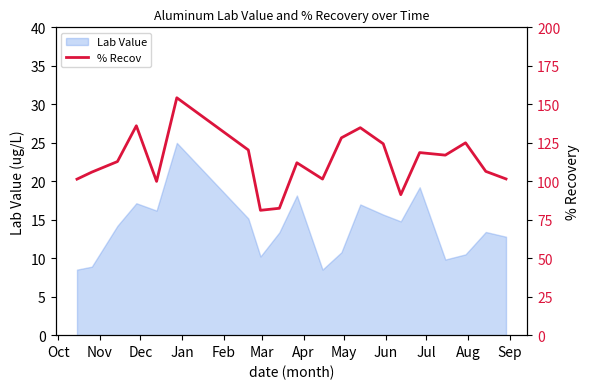

What is the highest value of the Lab Value series?

25.0